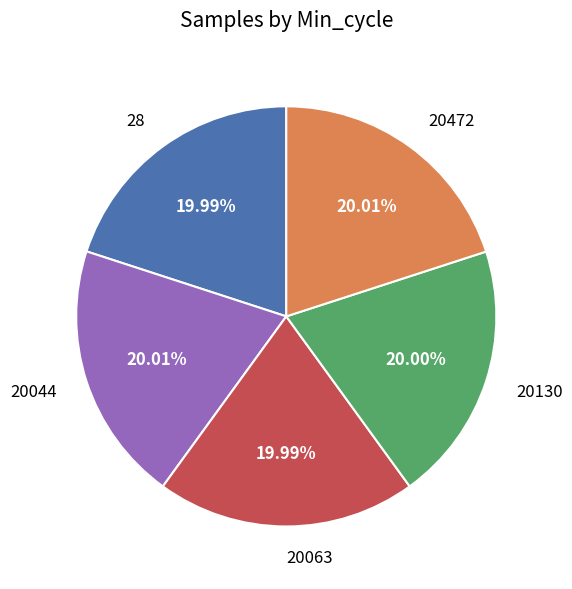

What percentage do 28 and 20472 together represent?

40.0%